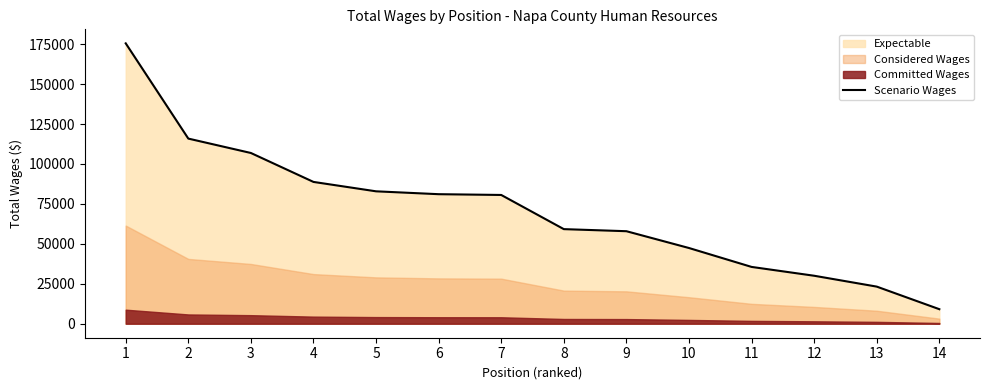

List the labels in order of value, largest first.

1, 2, 3, 4, 5, 6, 7, 8, 9, 10, 11, 12, 13, 14